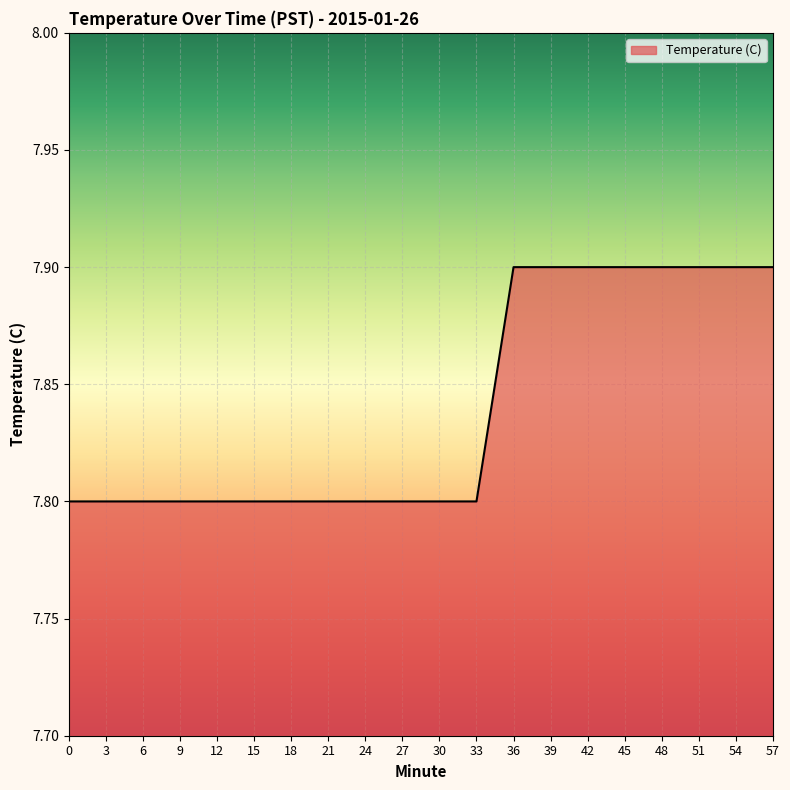

True or false: the data shows 7.8 at 33.

True